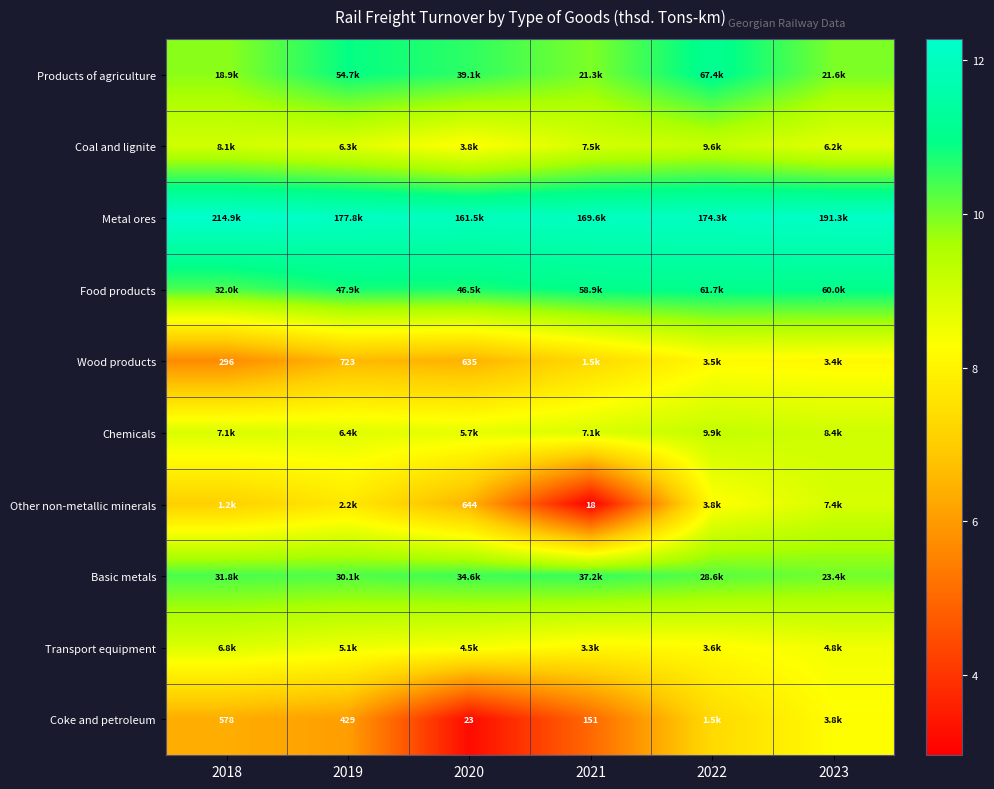

What is the total value across all series at 2021?

84.7